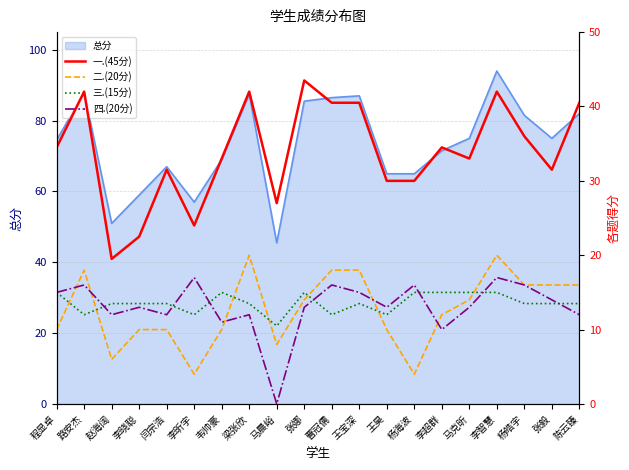

Rank the categories by 二.(20分) value from highest to lowest.

梁张欣, 李智慧, 路安杰, 曹冠儒, 王宝深, 杨皓宇, 张毅, 陈云臻, 张娜, 马克昕, 李超群, 程显卓, 李晓聪, 闫宗浩, 韦帅豪, 王昊, 马晨峪, 赵海阔, 李昕宇, 杨海波